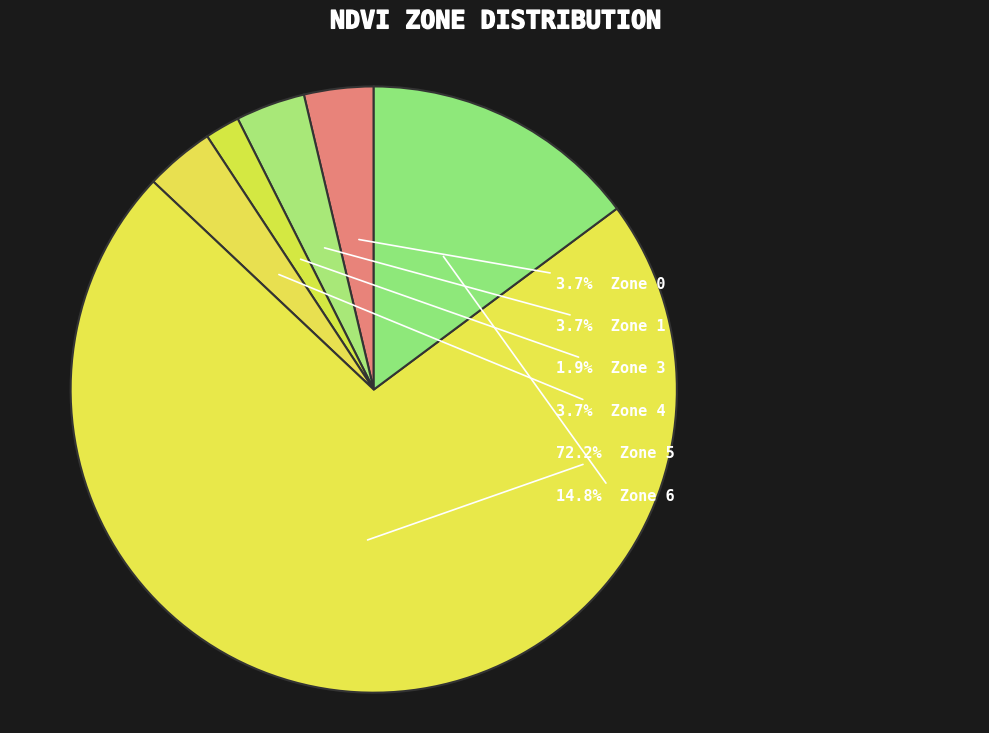

Which category has the biggest portion of the pie?

Zone 5